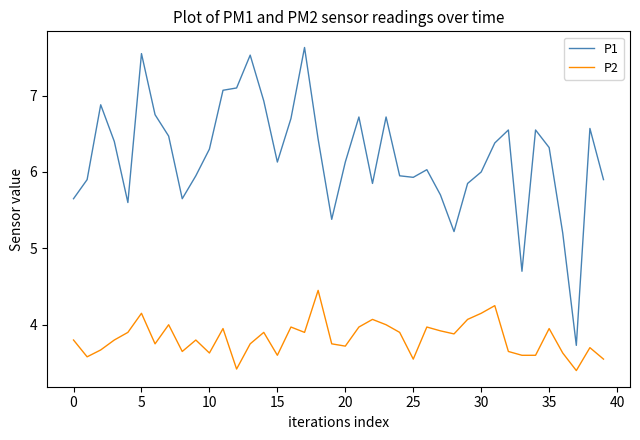

Which series has the widest spread of values?

P1